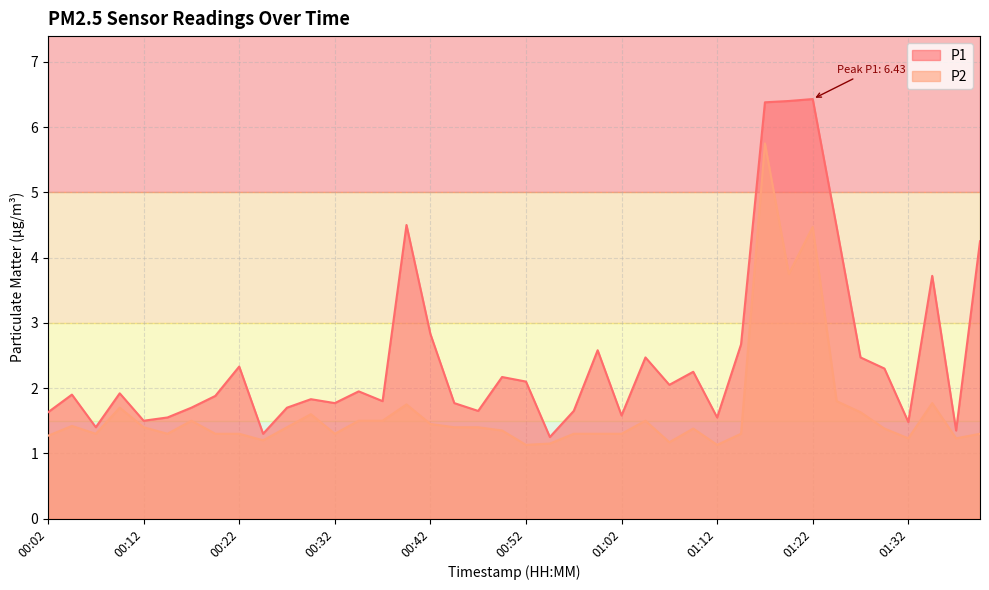

What is the label of the 6th point from the left?

00:14